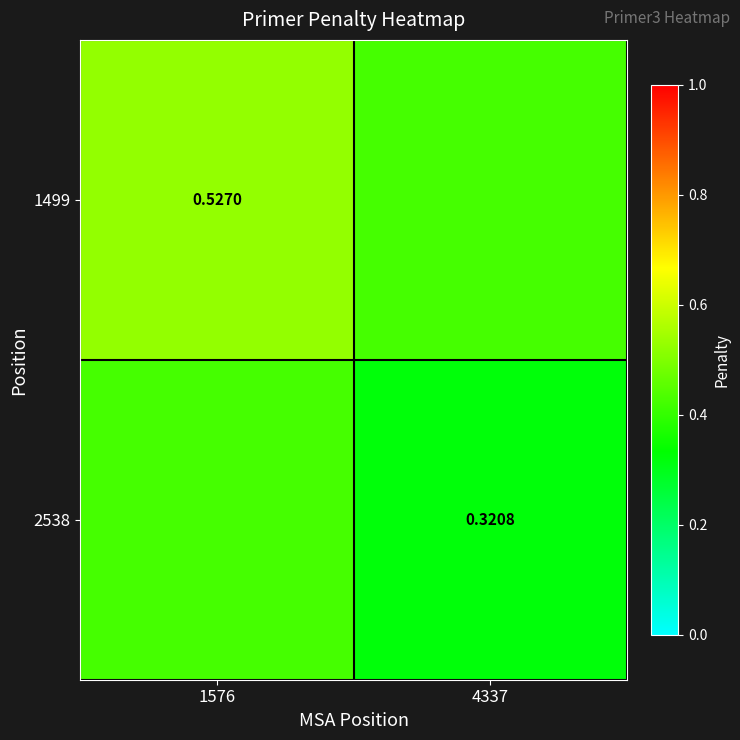

Is the value of 1499 at 1576 greater than the value of 2538 at 4337?

Yes